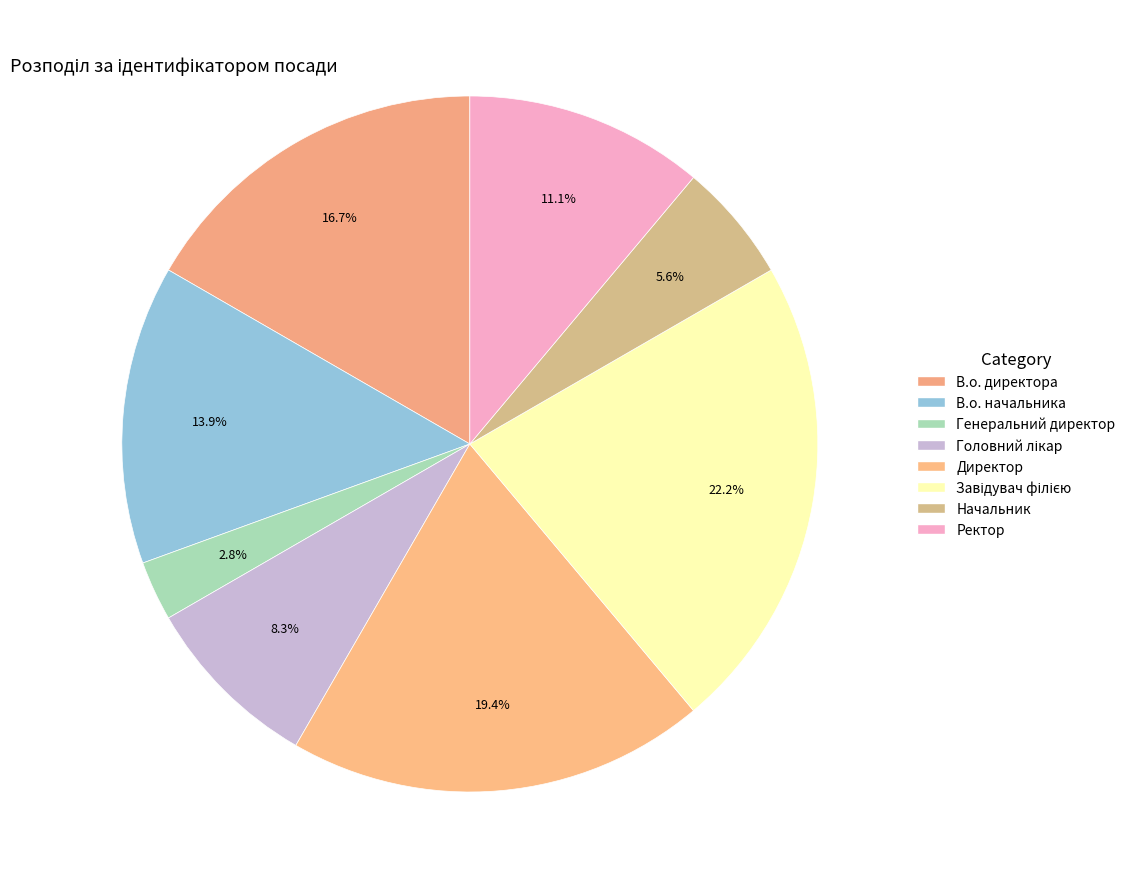

How much of the chart is everything except Директор?

80.6%